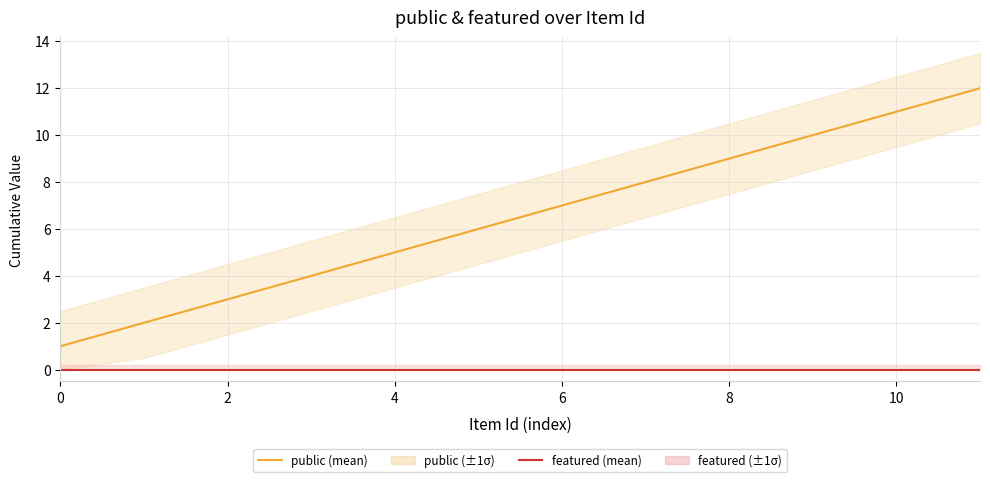

The public (mean) series shows 1 at 2. True or false?

False